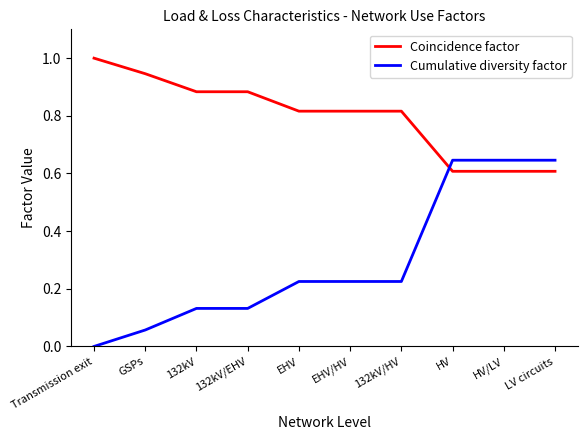

What is the difference between the Cumulative diversity factor values at EHV and HV?

0.4